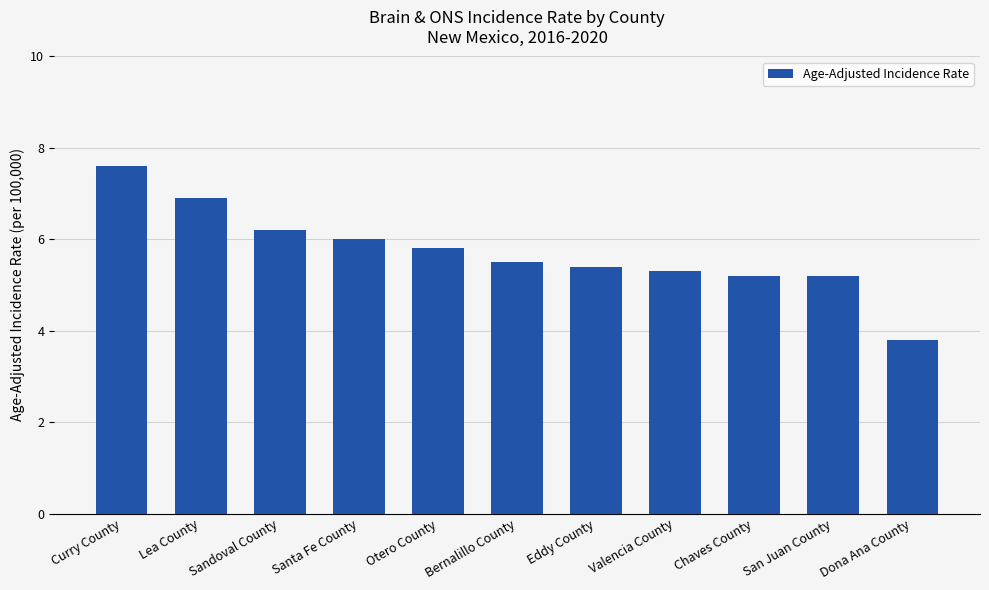

Reading left to right, what are all the values shown in this chart?

7.6	6.9	6.2	6.0	5.8	5.5	5.4	5.3	5.2	5.2	3.8